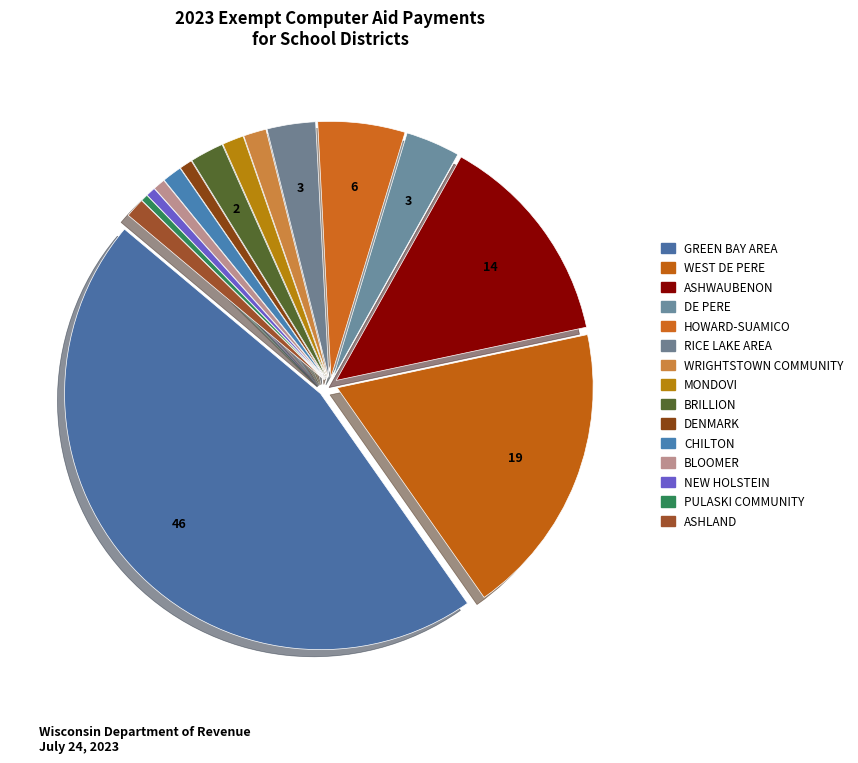

What percentage is the ASHLAND slice, to the nearest percent?

1%